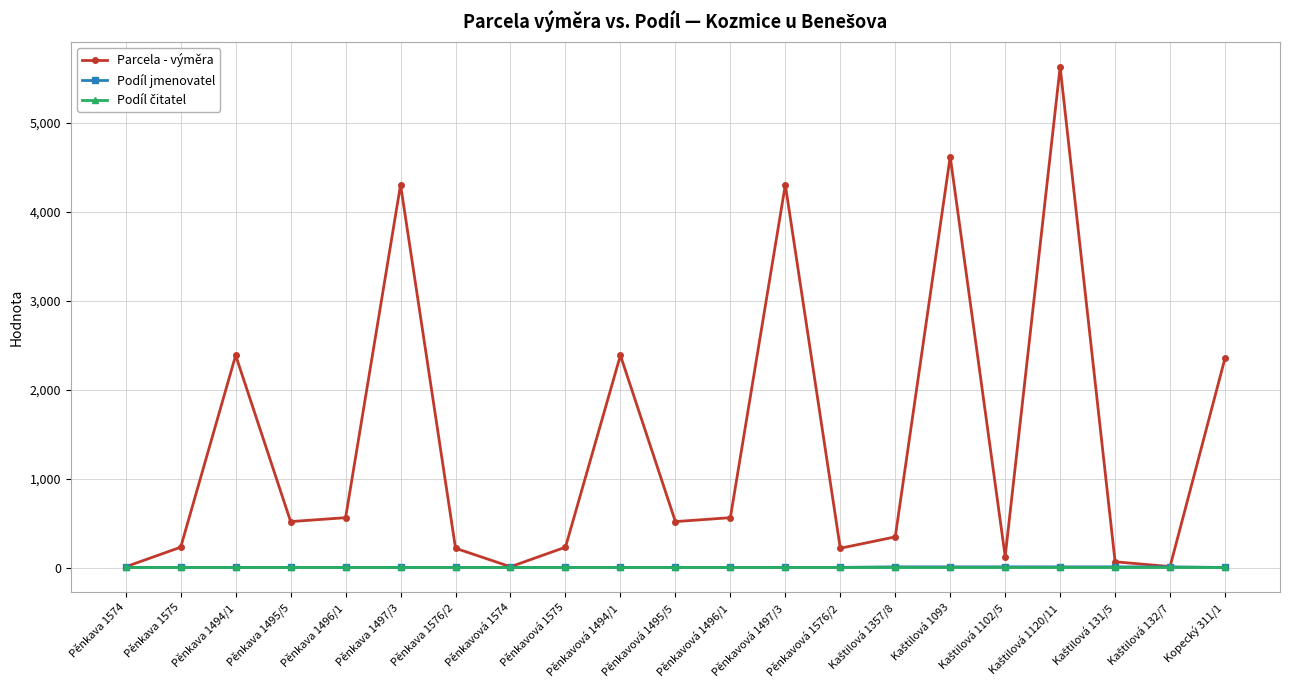

Count the Podíl jmenovatel values in the range 2 to 8.

20